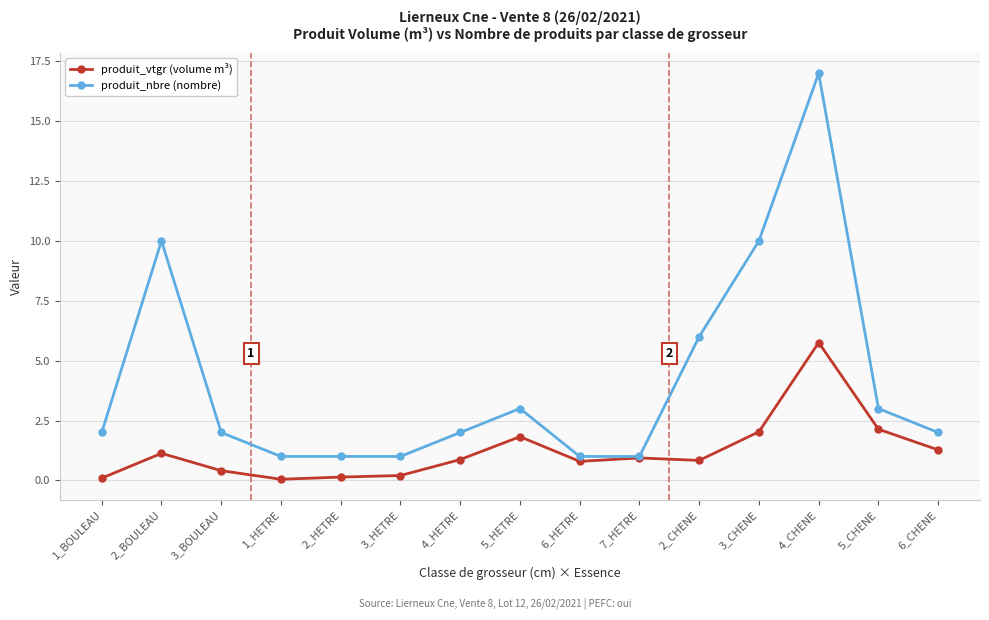

The value of produit_nbre (nombre) at 4_HETRE is 2.0. True or false?

True